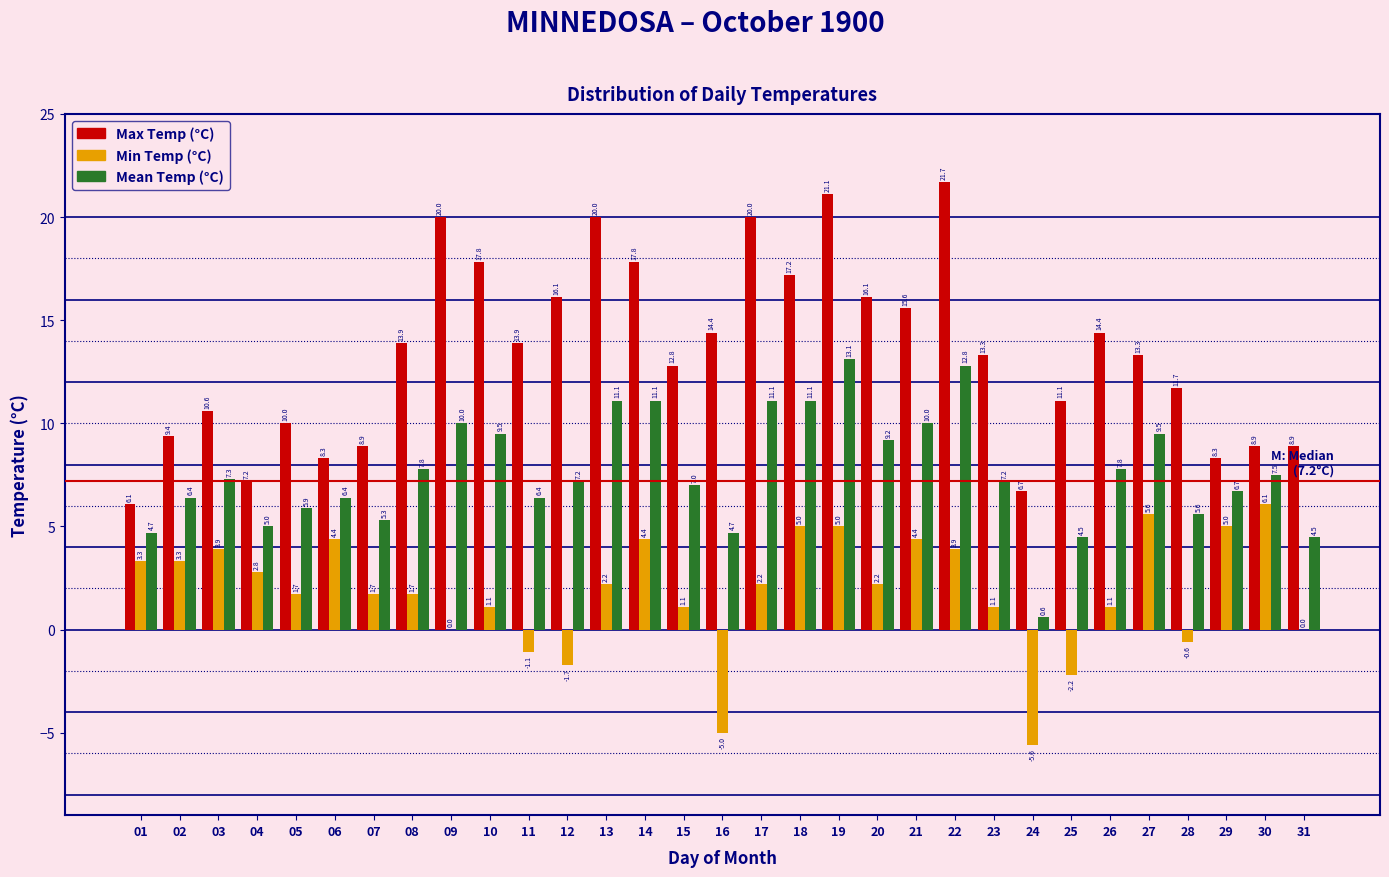

Reading right to left, list all the values displayed in this chart.

Max Temp (°C): 31=8.9	30=8.9	29=8.3	28=11.7	27=13.3	26=14.4	25=11.1	24=6.7	23=13.3	22=21.7	21=15.6	20=16.1	19=21.1	18=17.2	17=20.0	16=14.4	15=12.8	14=17.8	13=20.0	12=16.1	11=13.9	10=17.8	09=20.0	08=13.9	07=8.9	06=8.3	05=10.0	04=7.2	03=10.6	02=9.4	01=6.1
Min Temp (°C): 31=0.0	30=6.1	29=5.0	28=-0.6	27=5.6	26=1.1	25=-2.2	24=-5.6	23=1.1	22=3.9	21=4.4	20=2.2	19=5.0	18=5.0	17=2.2	16=-5.0	15=1.1	14=4.4	13=2.2	12=-1.7	11=-1.1	10=1.1	09=0.0	08=1.7	07=1.7	06=4.4	05=1.7	04=2.8	03=3.9	02=3.3	01=3.3
Mean Temp (°C): 31=4.5	30=7.5	29=6.7	28=5.6	27=9.5	26=7.8	25=4.5	24=0.6	23=7.2	22=12.8	21=10.0	20=9.2	19=13.1	18=11.1	17=11.1	16=4.7	15=7.0	14=11.1	13=11.1	12=7.2	11=6.4	10=9.5	09=10.0	08=7.8	07=5.3	06=6.4	05=5.9	04=5.0	03=7.3	02=6.4	01=4.7